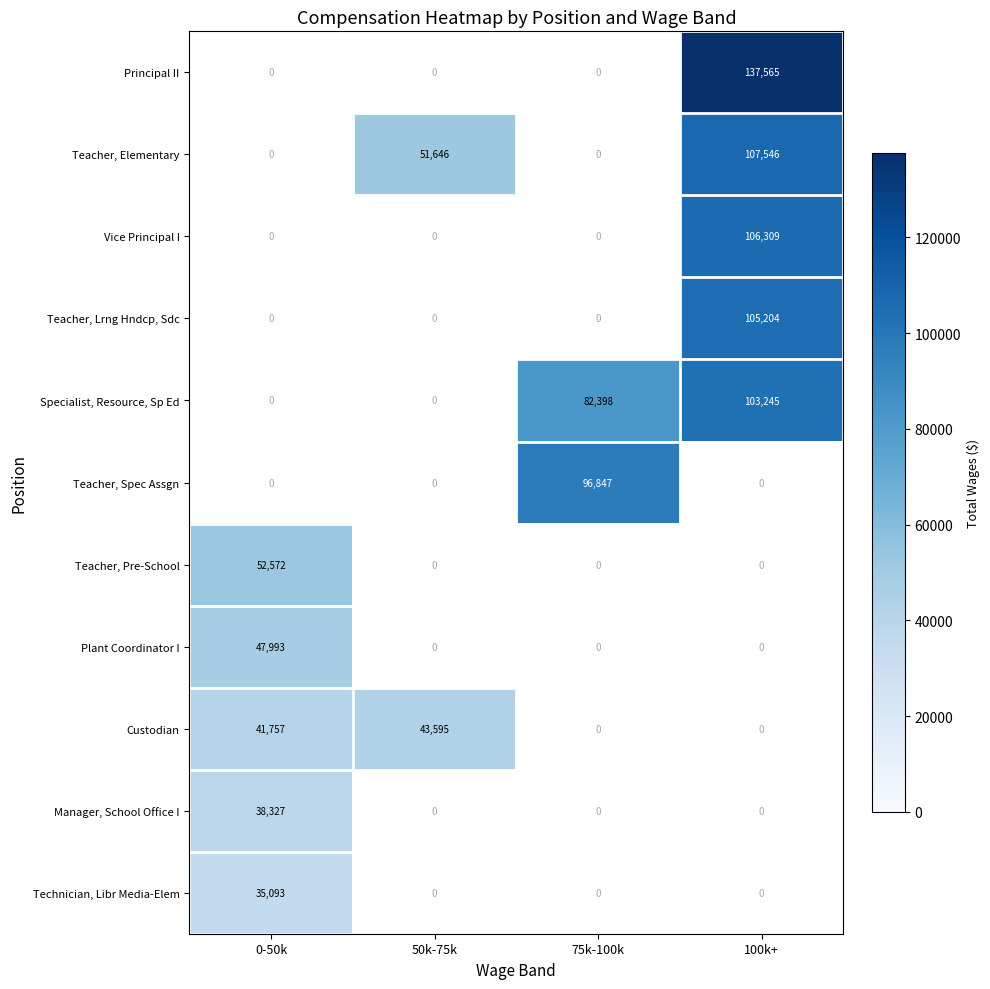

Is it true that Teacher, Elementary equals 15876 at 50k-75k?

False